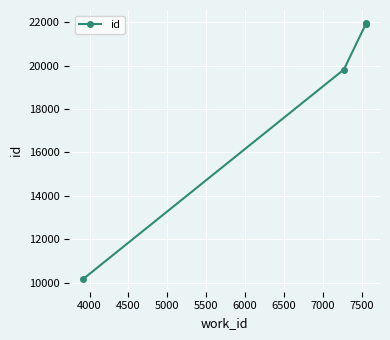

What is the value of the 5th point from the left?

21970